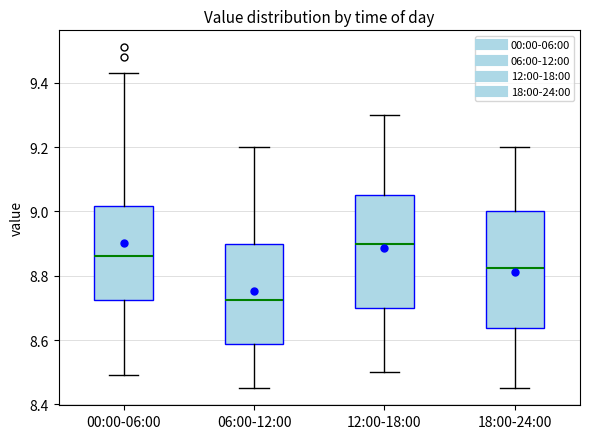

Reading left to right, transcribe this box plot: for each box, give where its median line is, the range the box spans, and where its two whiskers end, as read against the y-axis. The values are not printed on the chart, so give them approximately, as read against the axis.

00:00-06:00: median 8.86, box 8.72 to 9.02, whiskers 8.50 to 9.44
06:00-12:00: median 8.72, box 8.58 to 8.90, whiskers 8.46 to 9.20
12:00-18:00: median 8.90, box 8.70 to 9.06, whiskers 8.50 to 9.30
18:00-24:00: median 8.82, box 8.64 to 9.00, whiskers 8.46 to 9.20